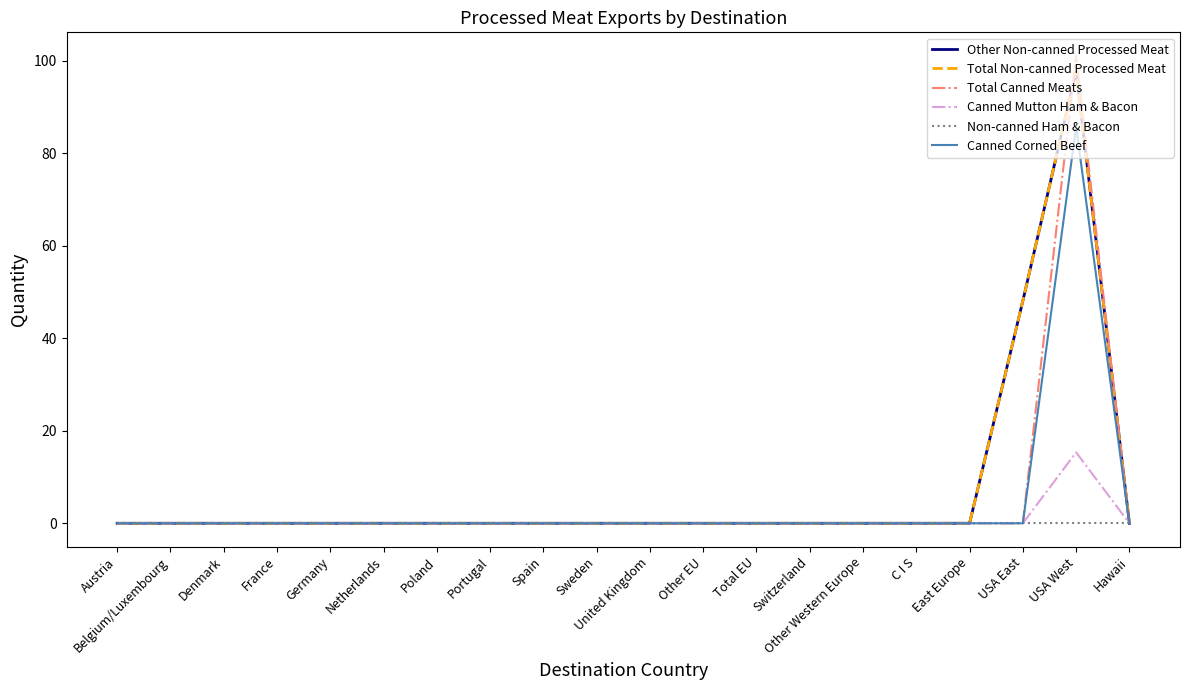

What is the greatest value displayed?

101.1